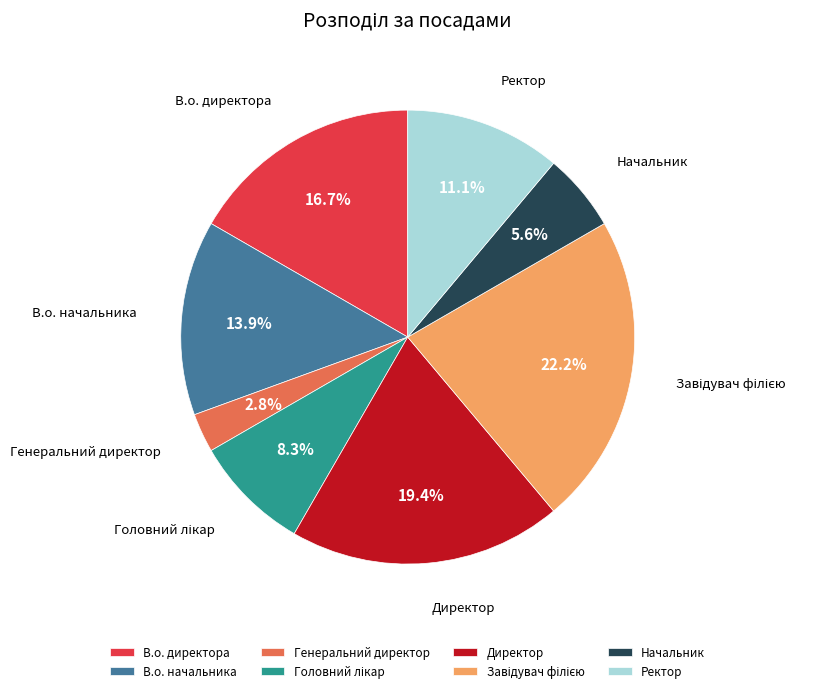

To the nearest percent, what is the difference between the largest and smallest slice percentages?

19%